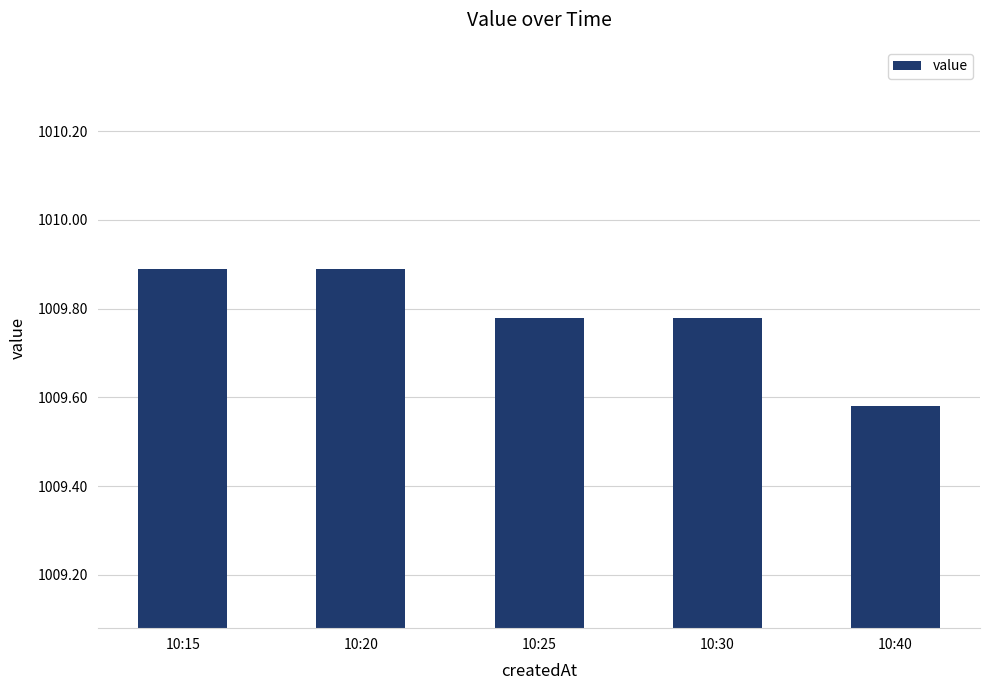

What is the value of the 2nd bar from the left?

1009.9